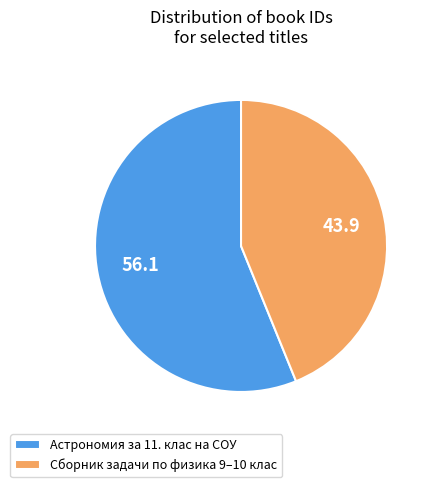

What is the smallest slice in the pie chart?

Сборник задачи по физика 9–10 клас